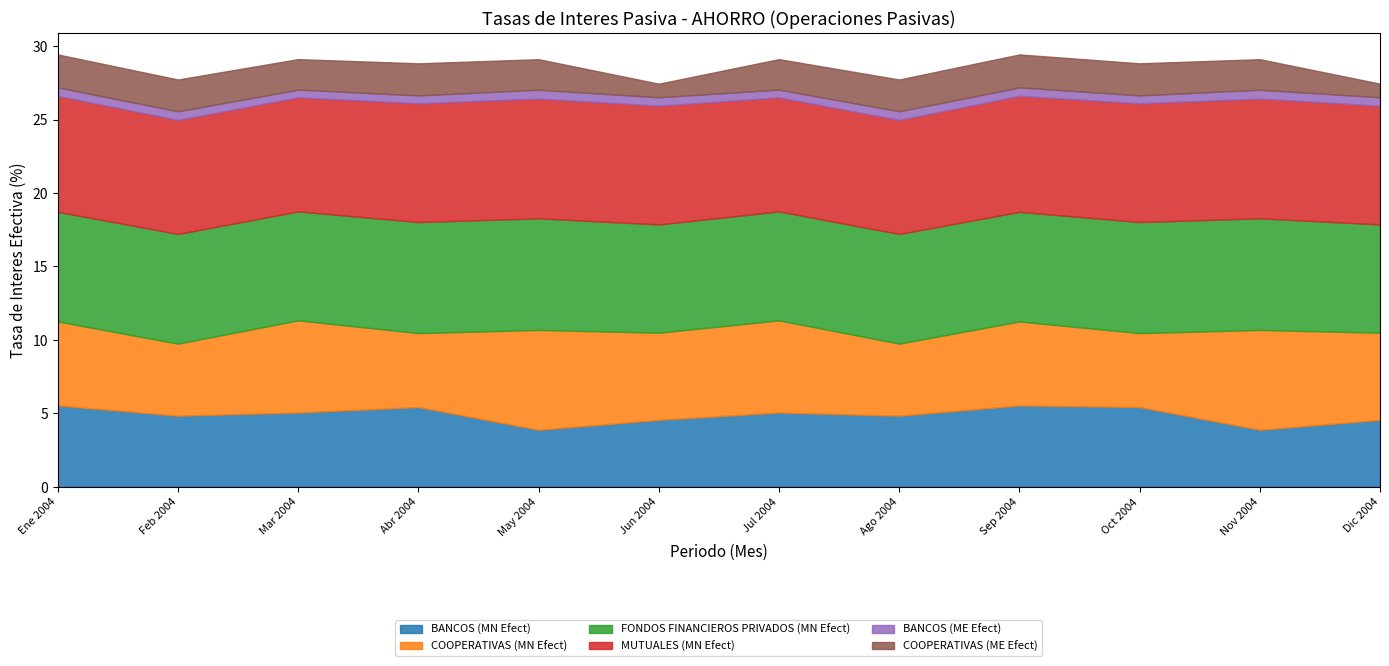

True or false: COOPERATIVAS (ME Efect) has a value of 2.2 at Feb 2004.

True